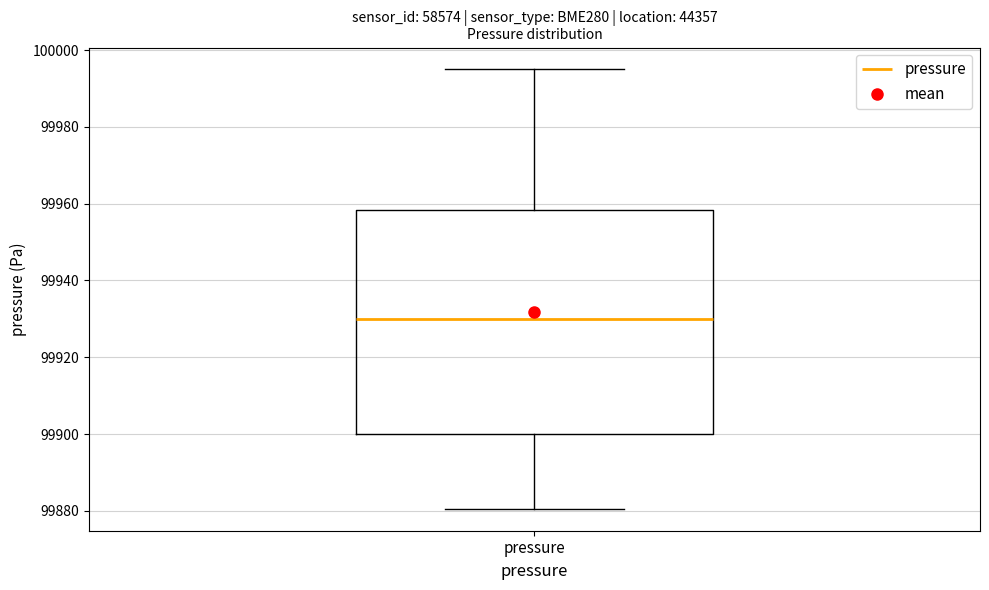

Where does the lower whisker of the box for pressure end on the y-axis? The values are not printed on the chart, so give them approximately, as read against the axis.

99880